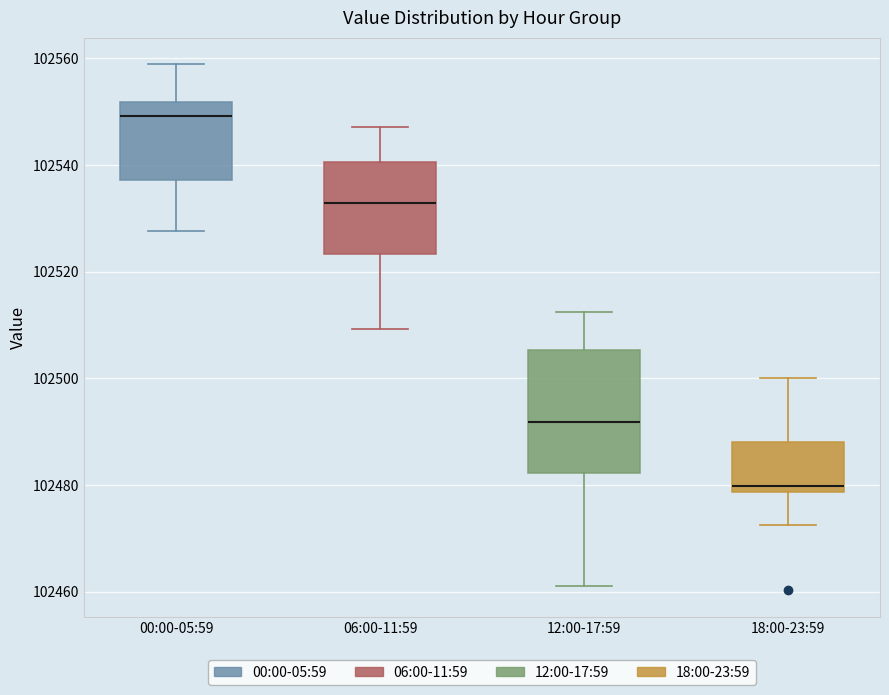

Reading left to right, read every box against the y-axis: the position of its median line, the range the box covers, and the ends of its whiskers. The values are not printed on the chart, so give them approximately, as read against the axis.

00:00-05:59: median 102550, box 102538 to 102552, whiskers 102528 to 102558
06:00-11:59: median 102532, box 102524 to 102540, whiskers 102510 to 102548
12:00-17:59: median 102492, box 102482 to 102506, whiskers 102460 to 102512
18:00-23:59: median 102480, box 102478 to 102488, whiskers 102472 to 102500